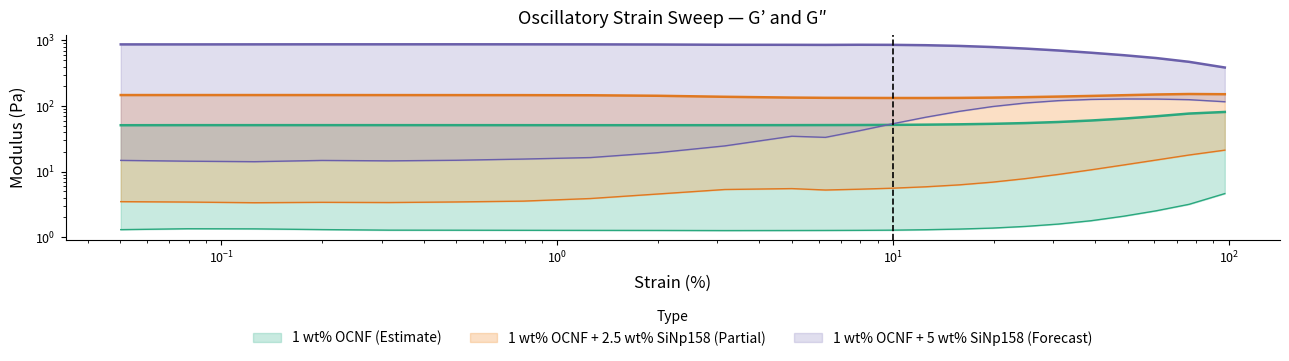

What is the maximum value for SiNp158_2.5 G'?

152.3